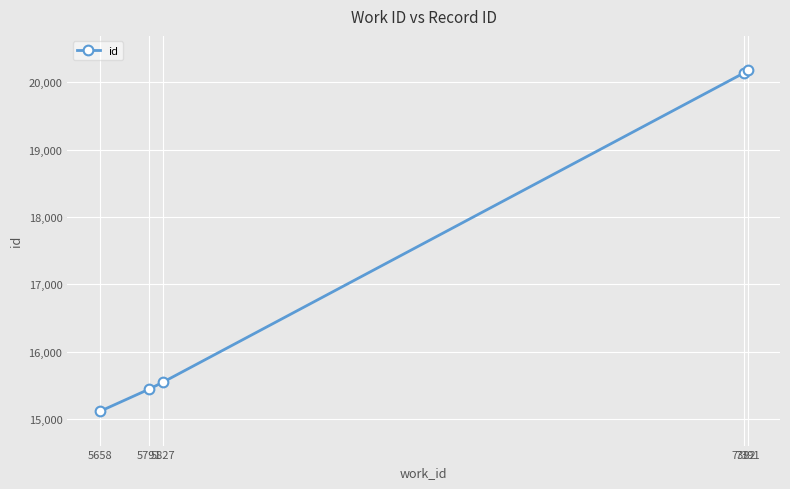

What is the minimum value shown in the chart?

15114